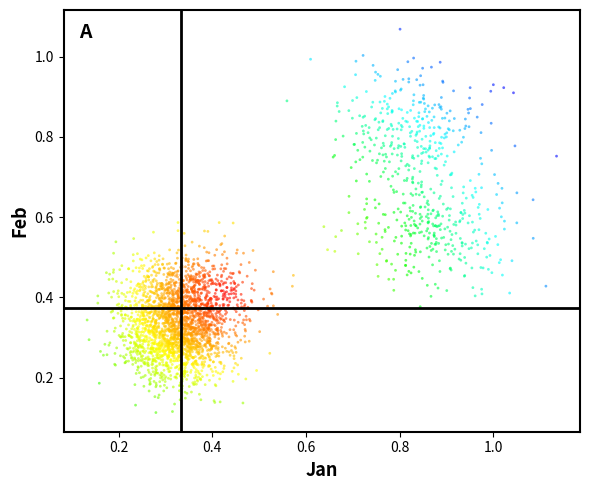

Count the number of points in this scatter plot.

3000